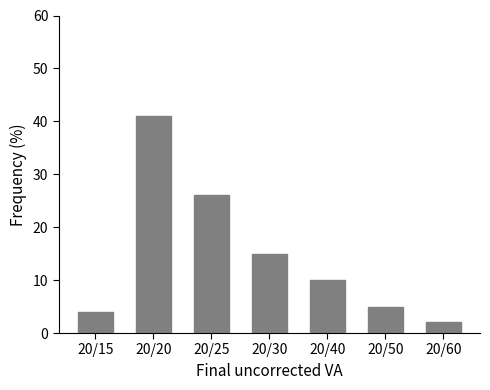

Reading left to right, transcribe all the data shown in this chart.

4	41	26	15	10	5	2